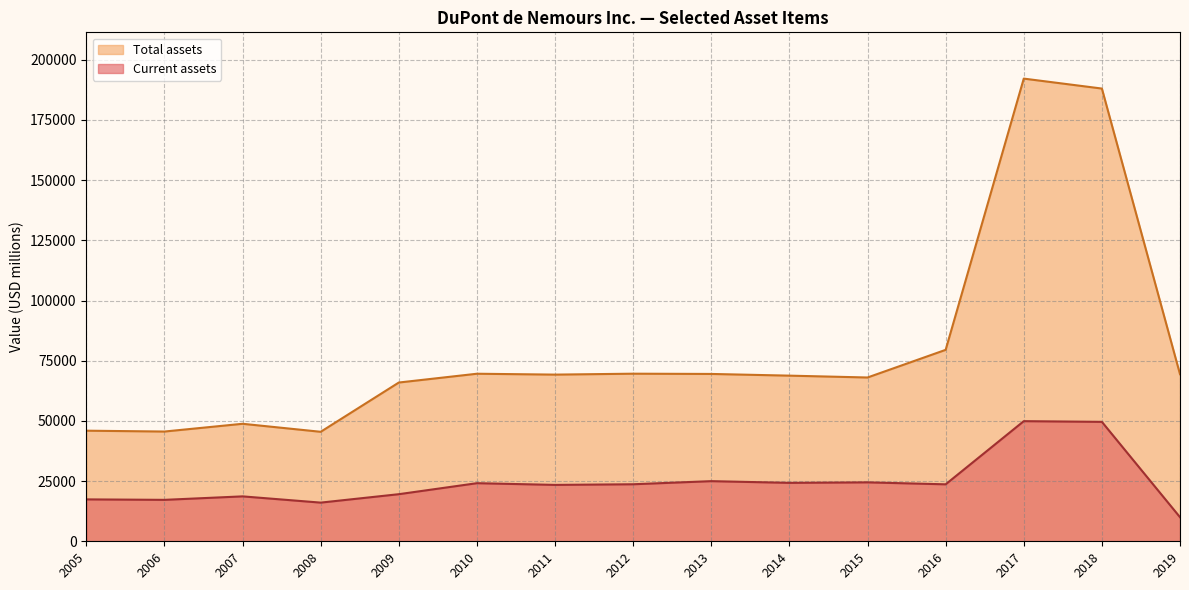

Which series has the largest total across all categories?

Total assets